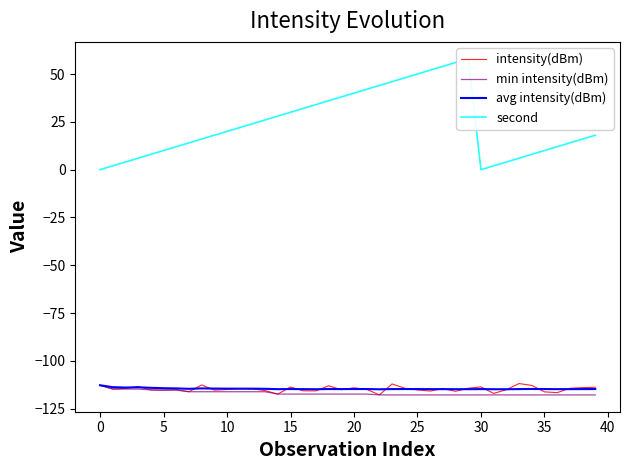

What is the maximum value for avg intensity(dBm)?

-112.7